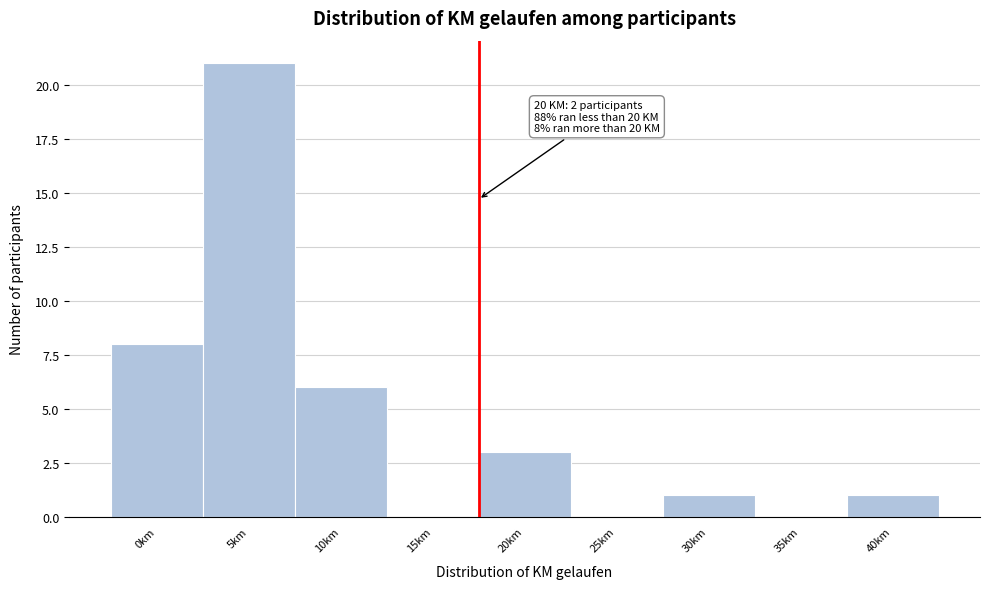

Reading left to right, transcribe all the data shown in this chart.

0km=8	5km=21	10km=6	15km=0	20km=3	25km=0	30km=1	35km=0	40km=1